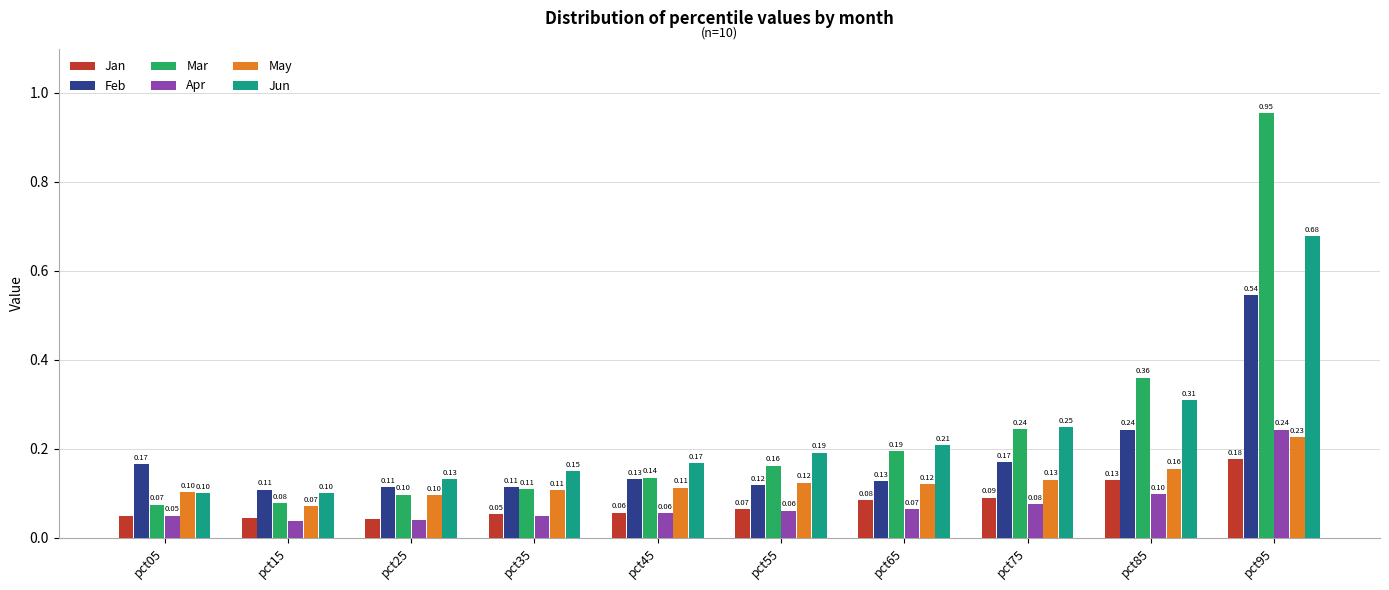

Is the value of May at pct45 greater than the value of Mar at pct45?

No